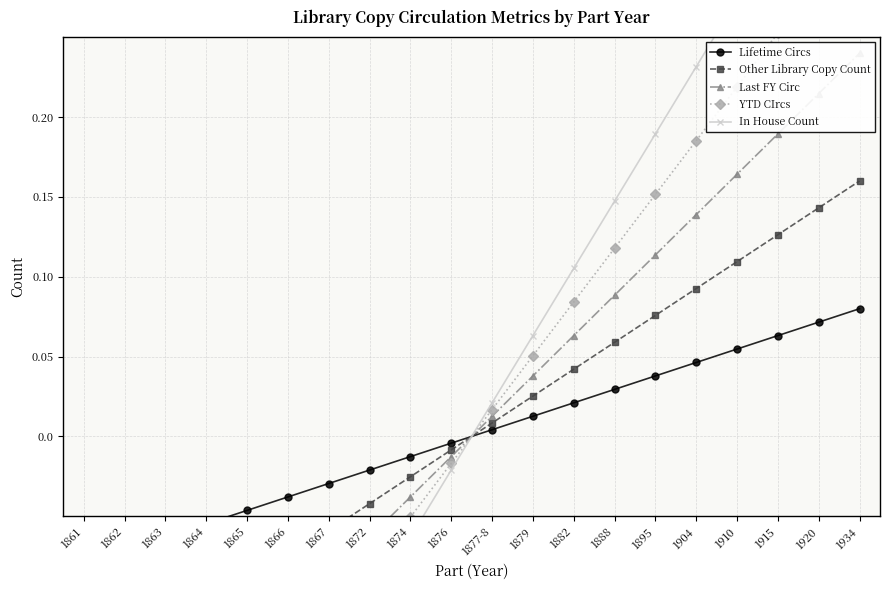

How many data points in In House Count are above 0?

10